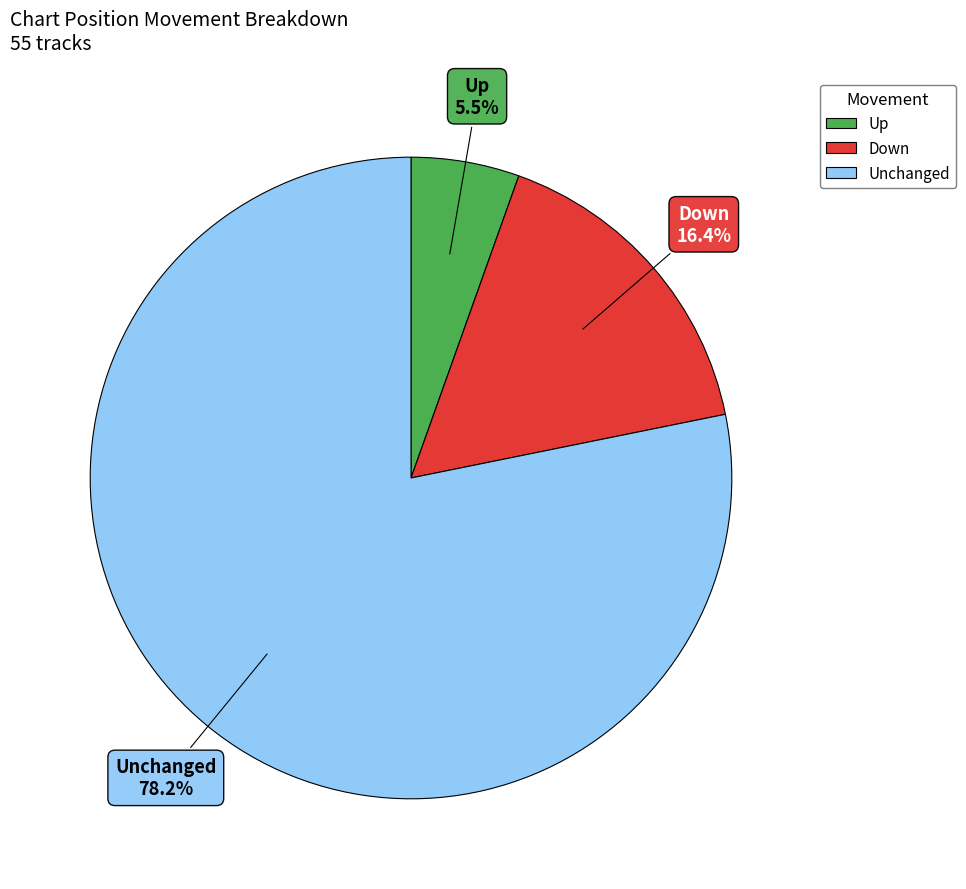

Is there any slice that represents more than half of the pie?

Yes